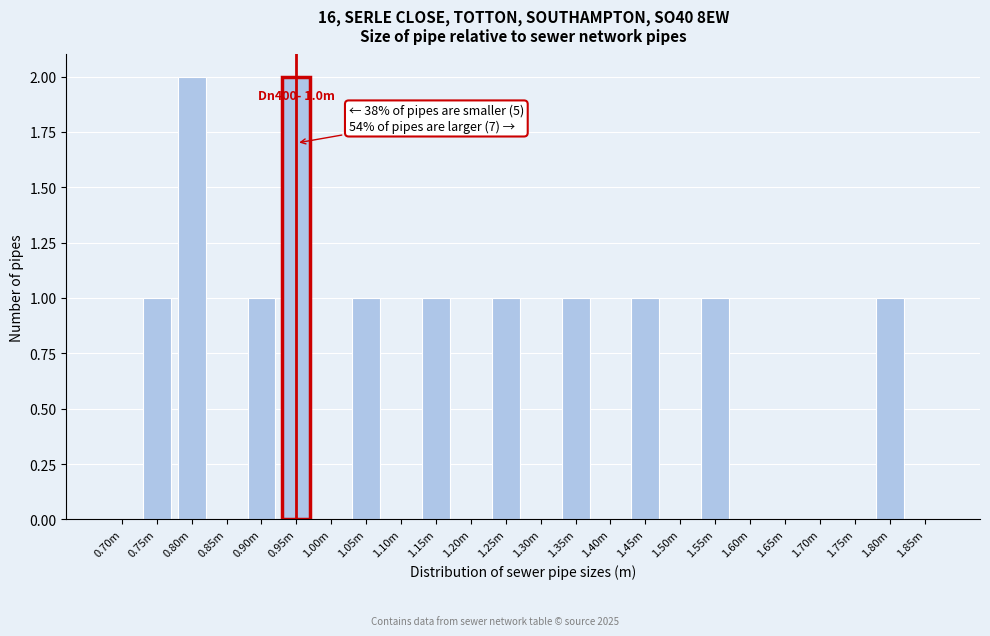

Reading left to right, what are all the values shown in this chart?

0.70m=0	0.75m=1	0.80m=2	0.85m=0	0.90m=1	0.95m=2	1.00m=0	1.05m=1	1.10m=0	1.15m=1	1.20m=0	1.25m=1	1.30m=0	1.35m=1	1.40m=0	1.45m=1	1.50m=0	1.55m=1	1.60m=0	1.65m=0	1.70m=0	1.75m=0	1.80m=1	1.85m=0